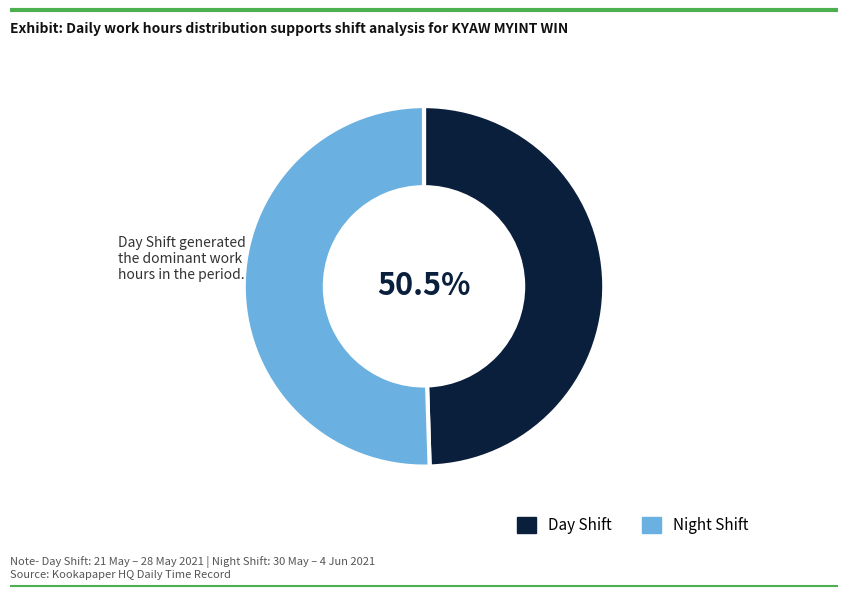

The 21-May slice represents 2% of the pie. True or false?

False